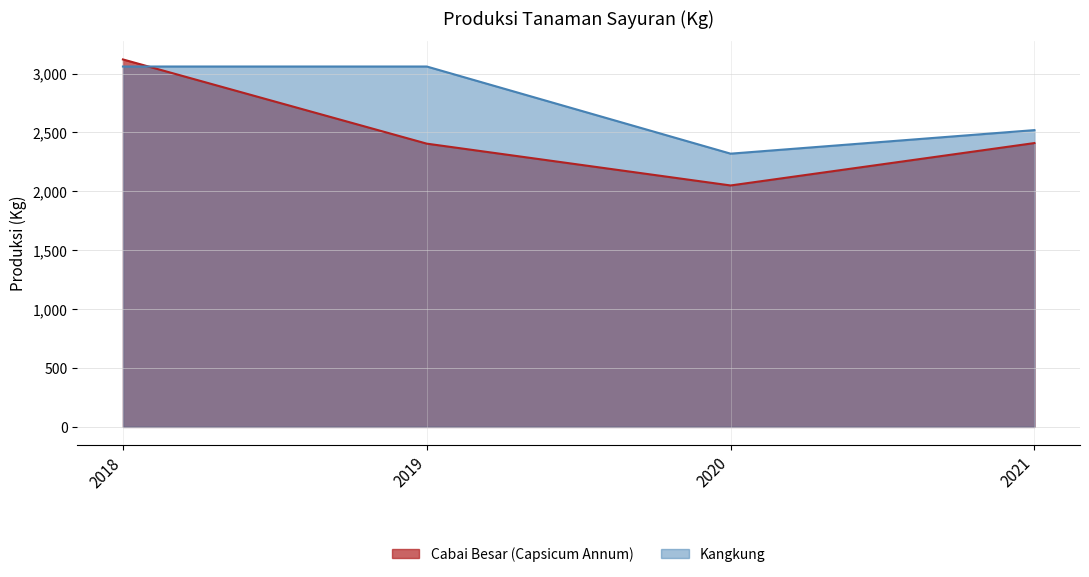

What is the difference between the maximum and minimum values in the Kangkung series?

740